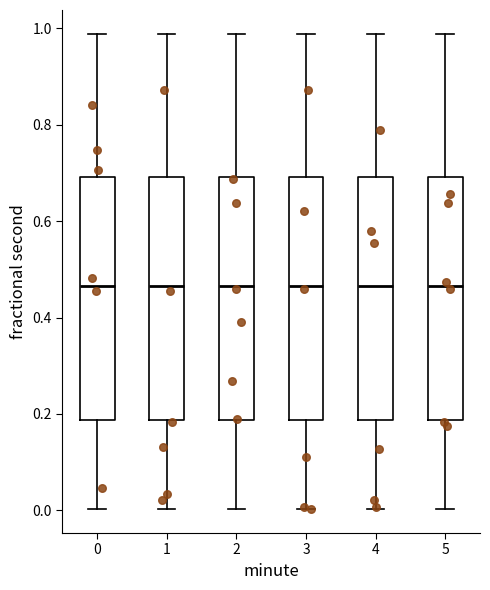

Reading left to right, transcribe this box plot: for each box, give where its median line is, the range the box spans, and where its two whiskers end, as read against the y-axis. The values are not printed on the chart, so give them approximately, as read against the axis.

0: median 0.46, box 0.18 to 0.70, whiskers 0.00 to 0.98
1: median 0.46, box 0.18 to 0.70, whiskers 0.00 to 0.98
2: median 0.46, box 0.18 to 0.70, whiskers 0.00 to 0.98
3: median 0.46, box 0.18 to 0.70, whiskers 0.00 to 0.98
4: median 0.46, box 0.18 to 0.70, whiskers 0.00 to 0.98
5: median 0.46, box 0.18 to 0.70, whiskers 0.00 to 0.98